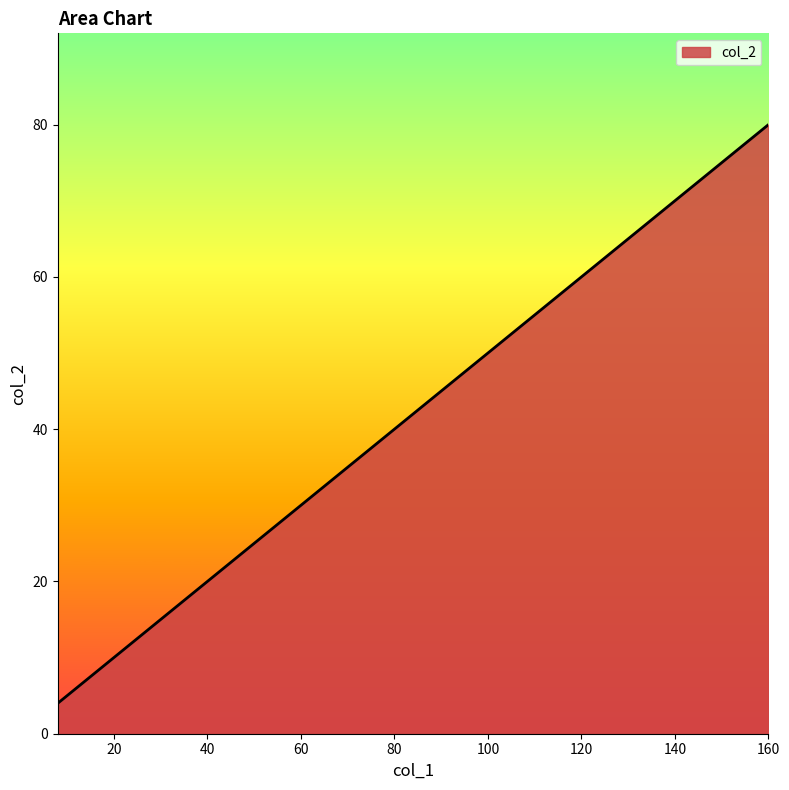

What is the minimum value shown in the chart?

4